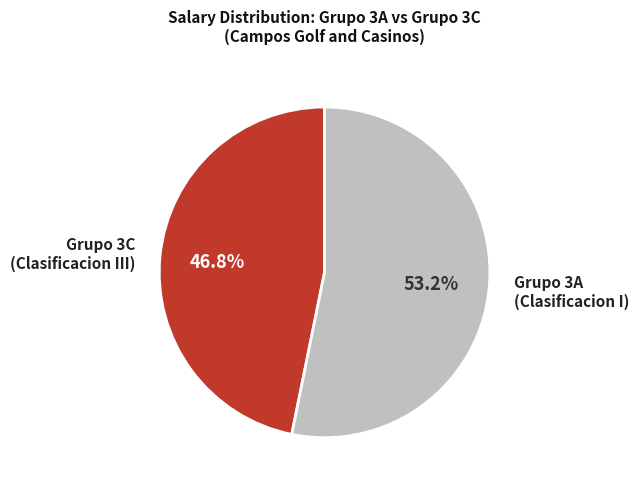

How many slices are in this pie chart?

2